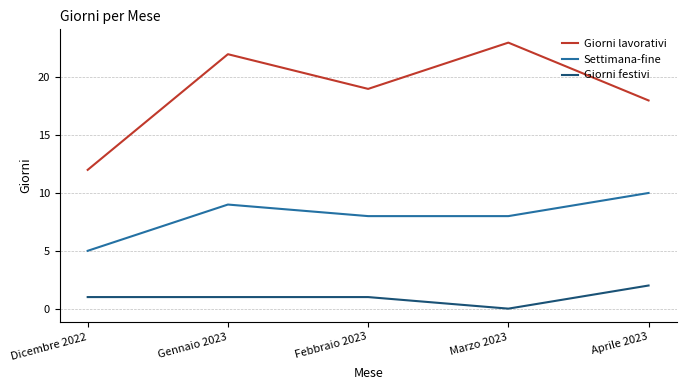

True or false: Settimana-fine and Giorni lavorativi cross at least once.

False